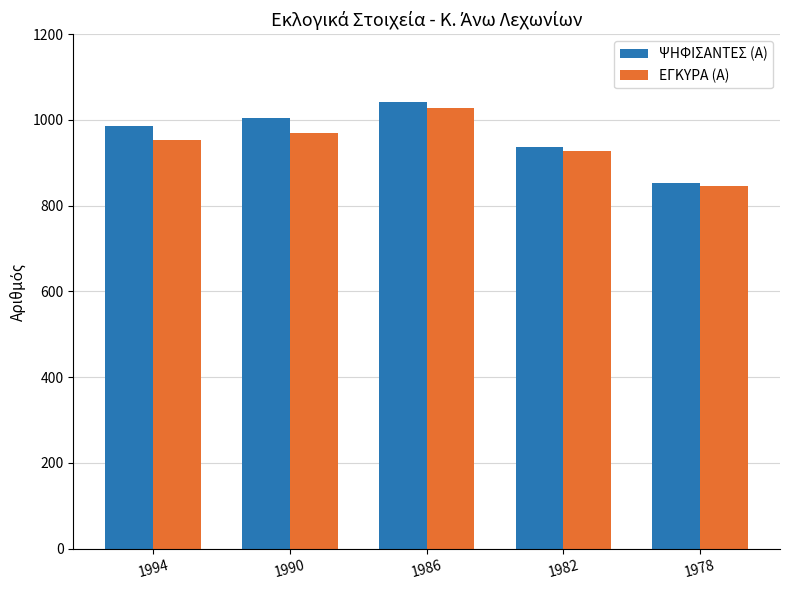

What is the difference between the second highest and minimum values in the ΨΗΦΙΣΑΝΤΕΣ (Α) series?

152